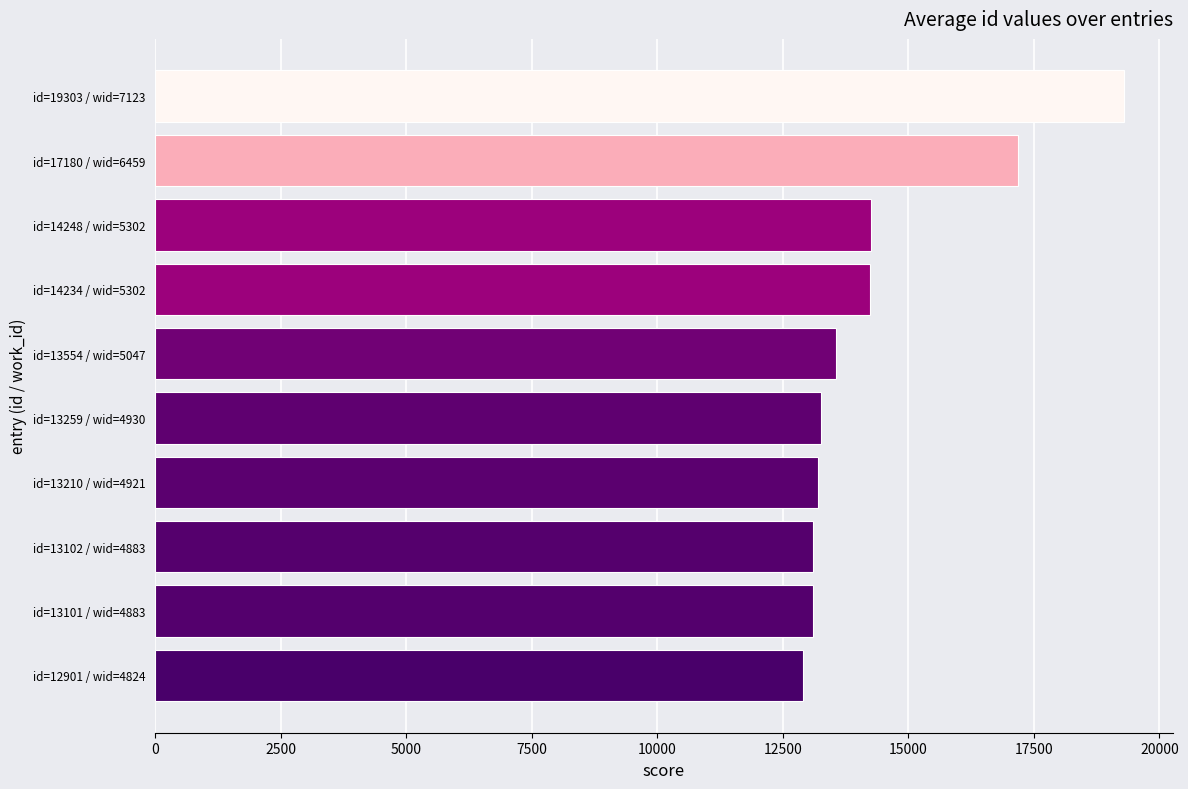

True or false: the data shows 14234 at id=14234 / wid=5302.

True